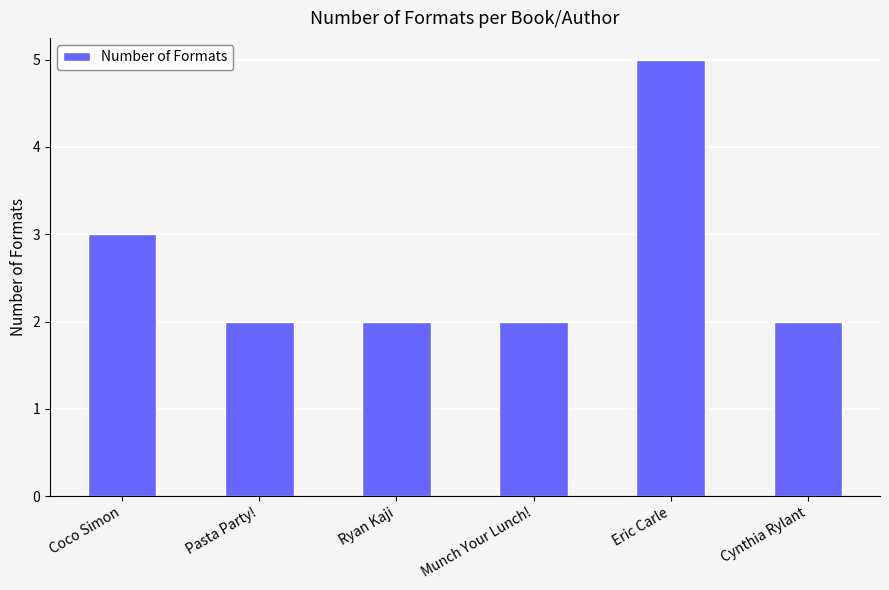

How many bars are there in total?

6